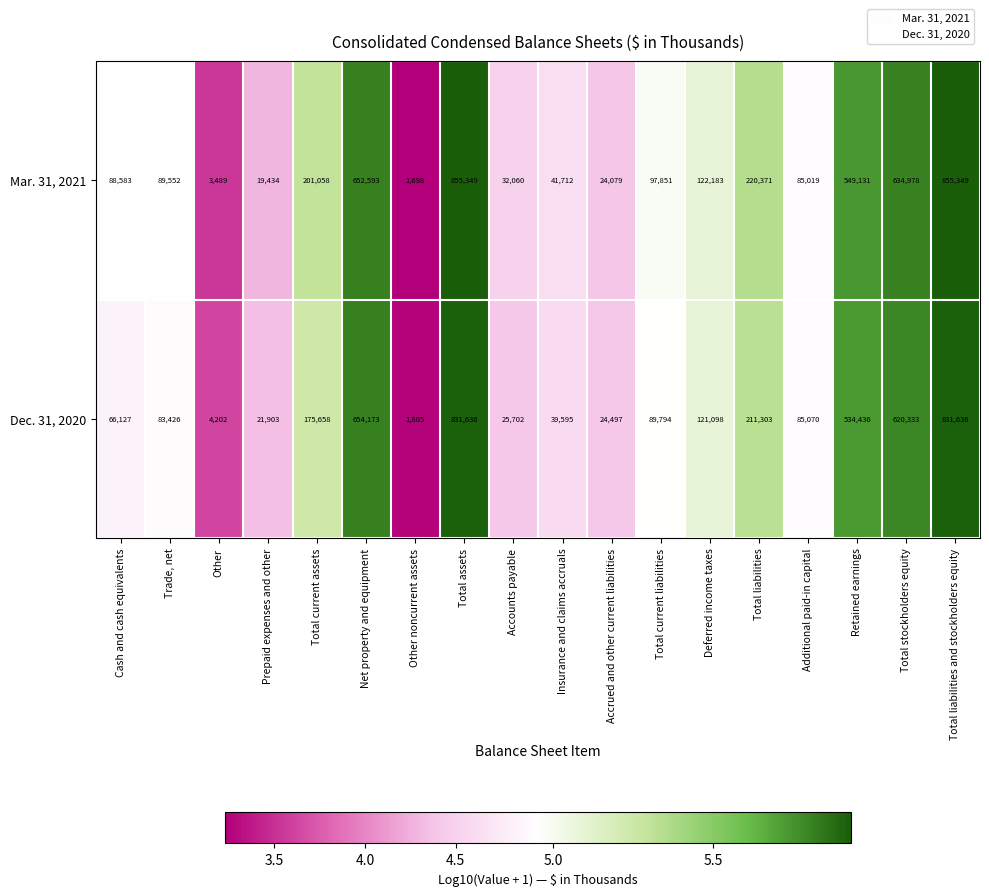

True or false: Mar. 31, 2021 has a value of 16689 at Accrued and other current liabilities.

False